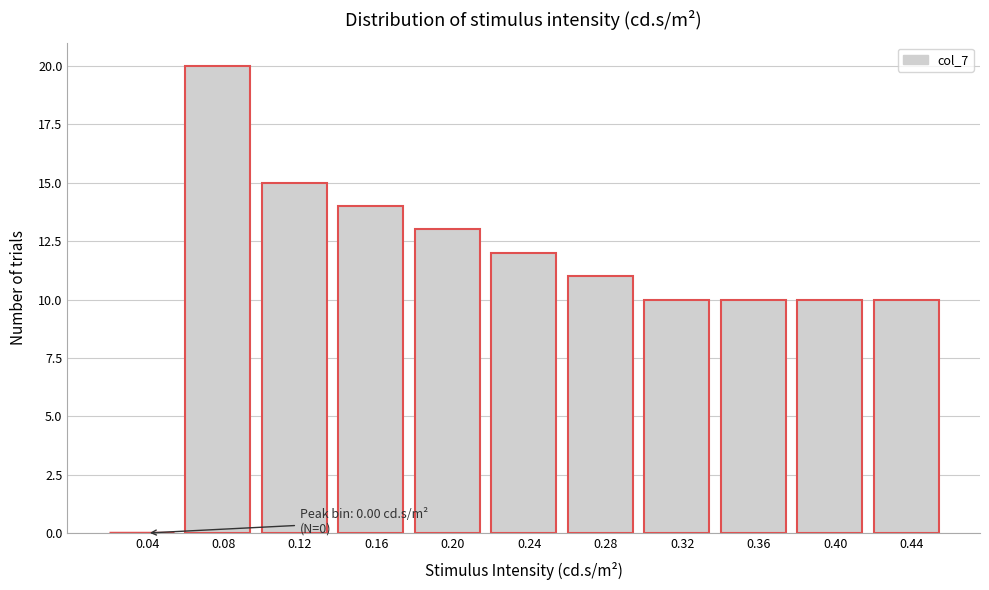

Reading left to right, what are all the values shown in this chart?

0.04=0	0.08=20	0.12=15	0.16=14	0.20=13	0.24=12	0.28=11	0.32=10	0.36=10	0.40=10	0.44=10